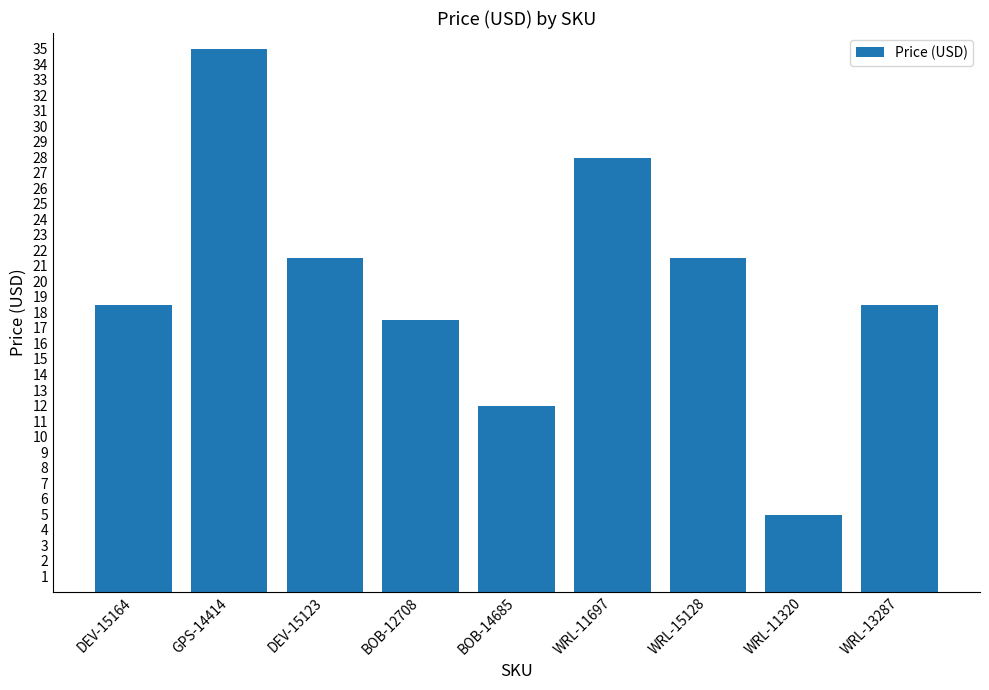

What is the label of the 4th bar from the right?

WRL-11697